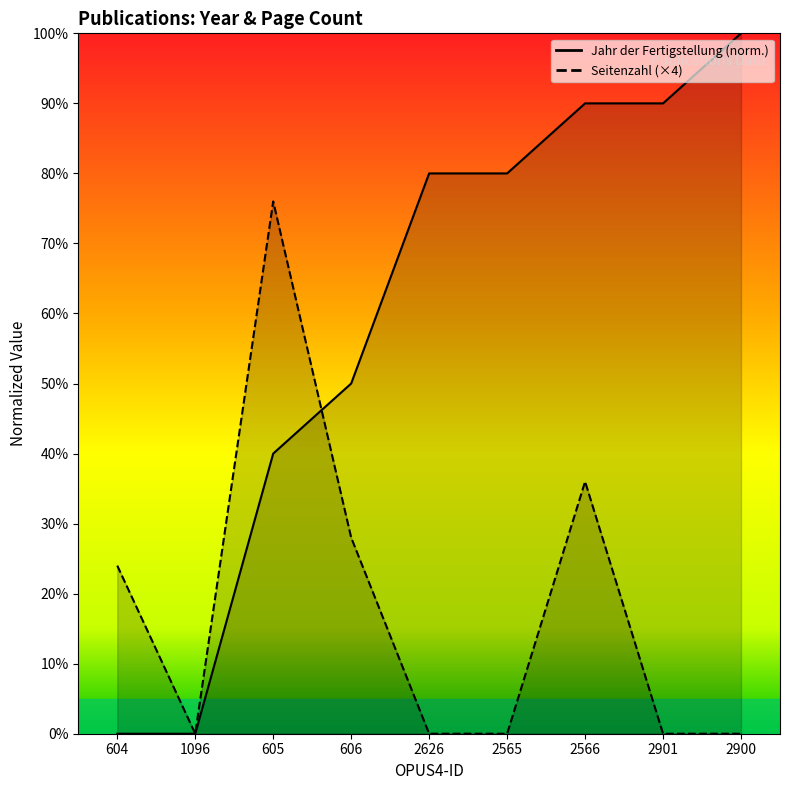

The Jahr der Fertigstellung series shows 40 at 605. True or false?

True